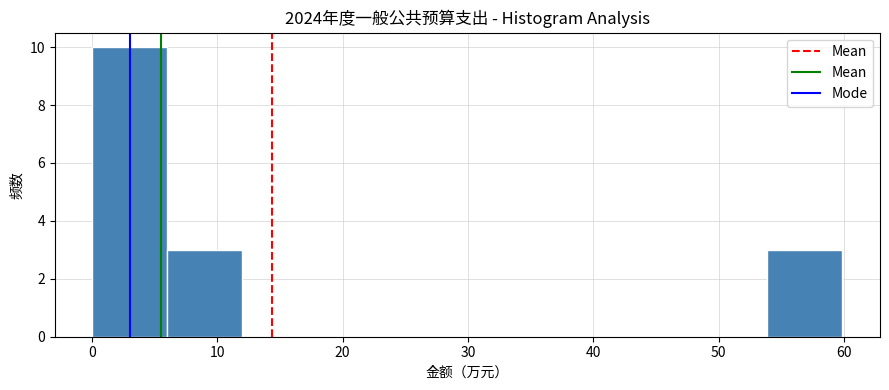

Reading left to right, transcribe this chart: for each bar, give the range it covers on the x-axis and its height. Neither the bar edges nor the heights are printed on the chart, so give them approximately, as read against the axes.

0 to 6: 10
6 to 12: 3
12 to 18: 0
18 to 24: 0
24 to 30: 0
30 to 36: 0
36 to 42: 0
42 to 48: 0
48 to 54: 0
54 to 60: 3